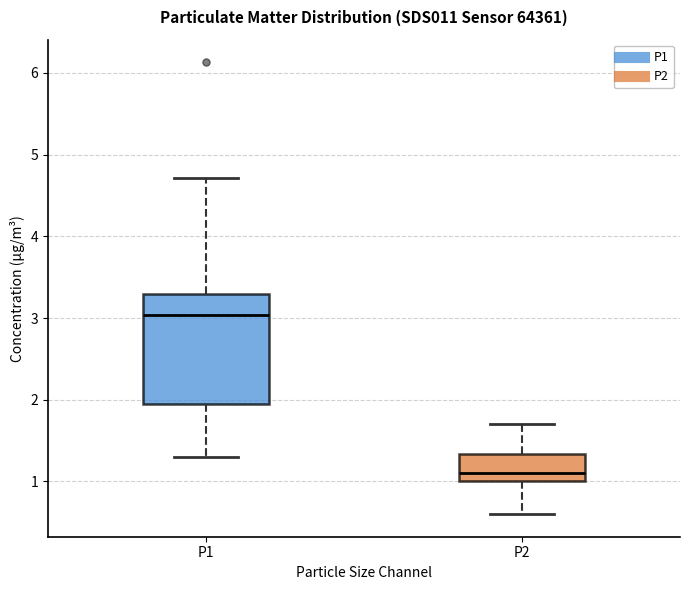

Comparing the boxes themselves (not the whiskers), which one is the tallest?

P1